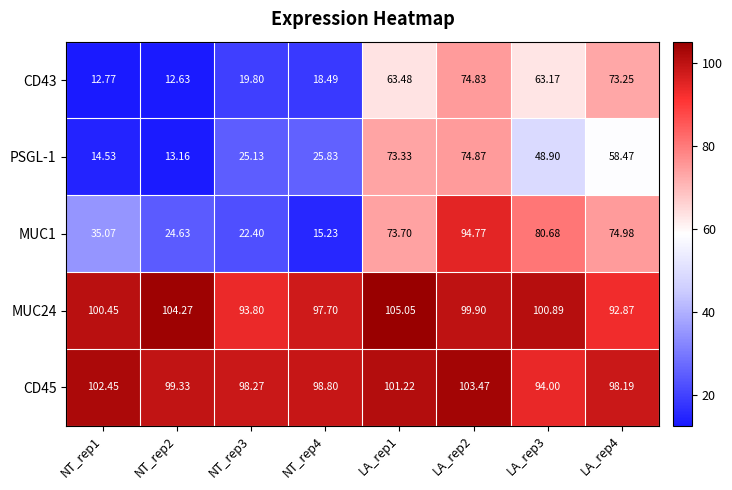

What is the difference between the highest and lowest values at LA_rep3?

52.0